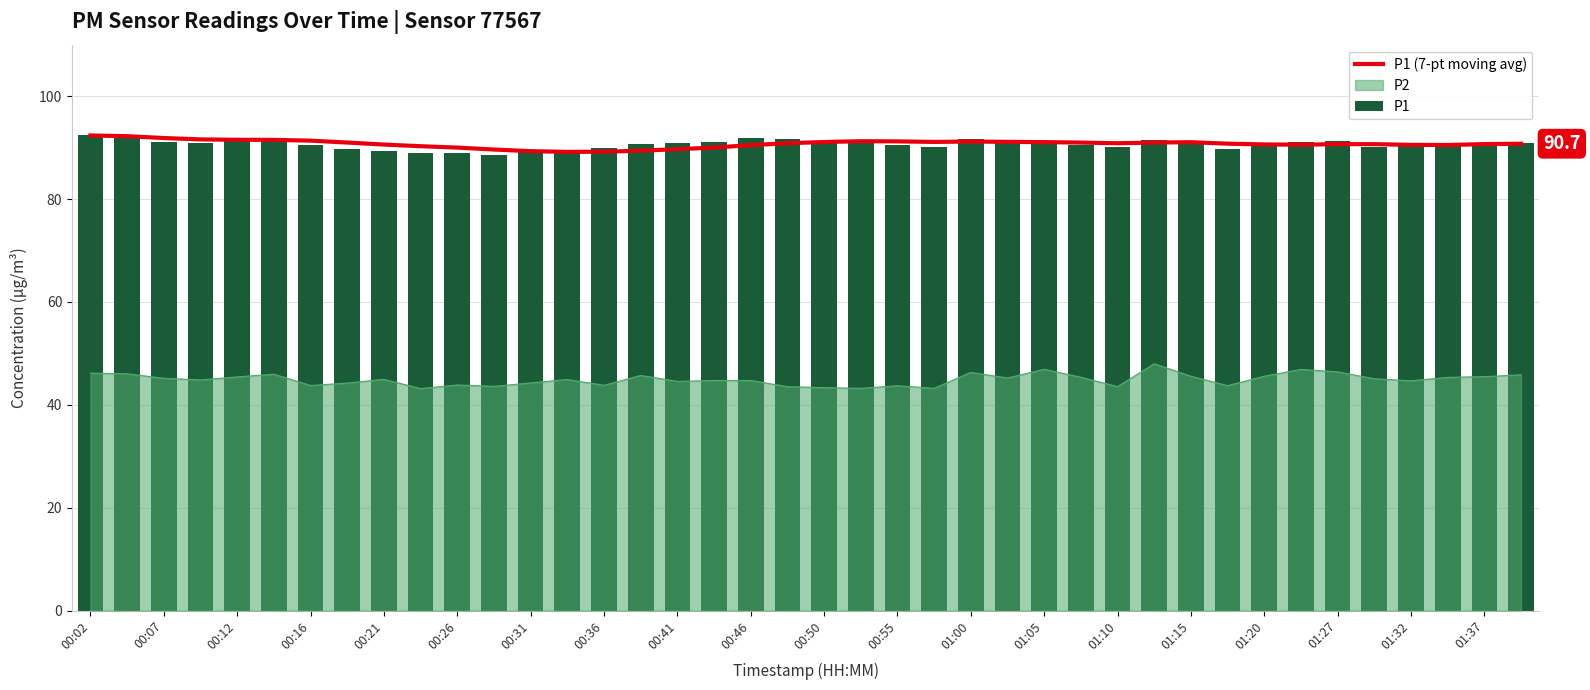

Does the chart contain any negative values?

No